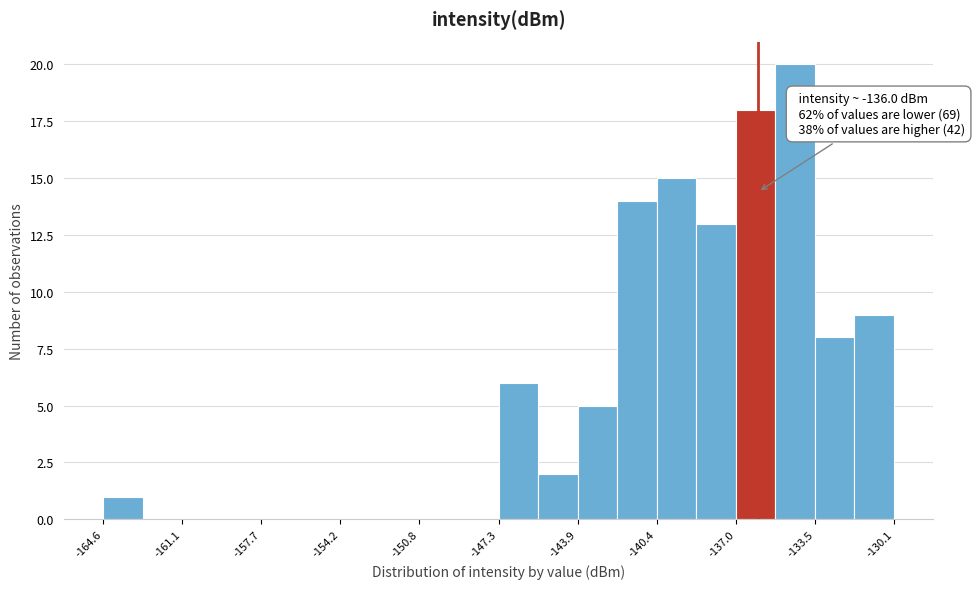

Around what value on the x-axis is the tallest bar? Give the approximate position of its centre, as read against the axis.

-134.5